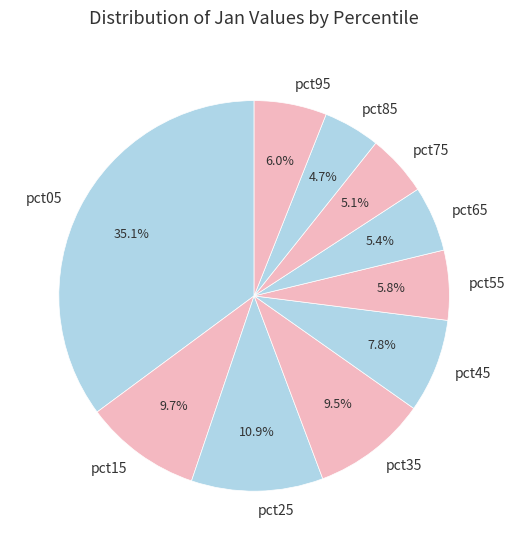

To the nearest percent, what portion does pct85 represent?

5%